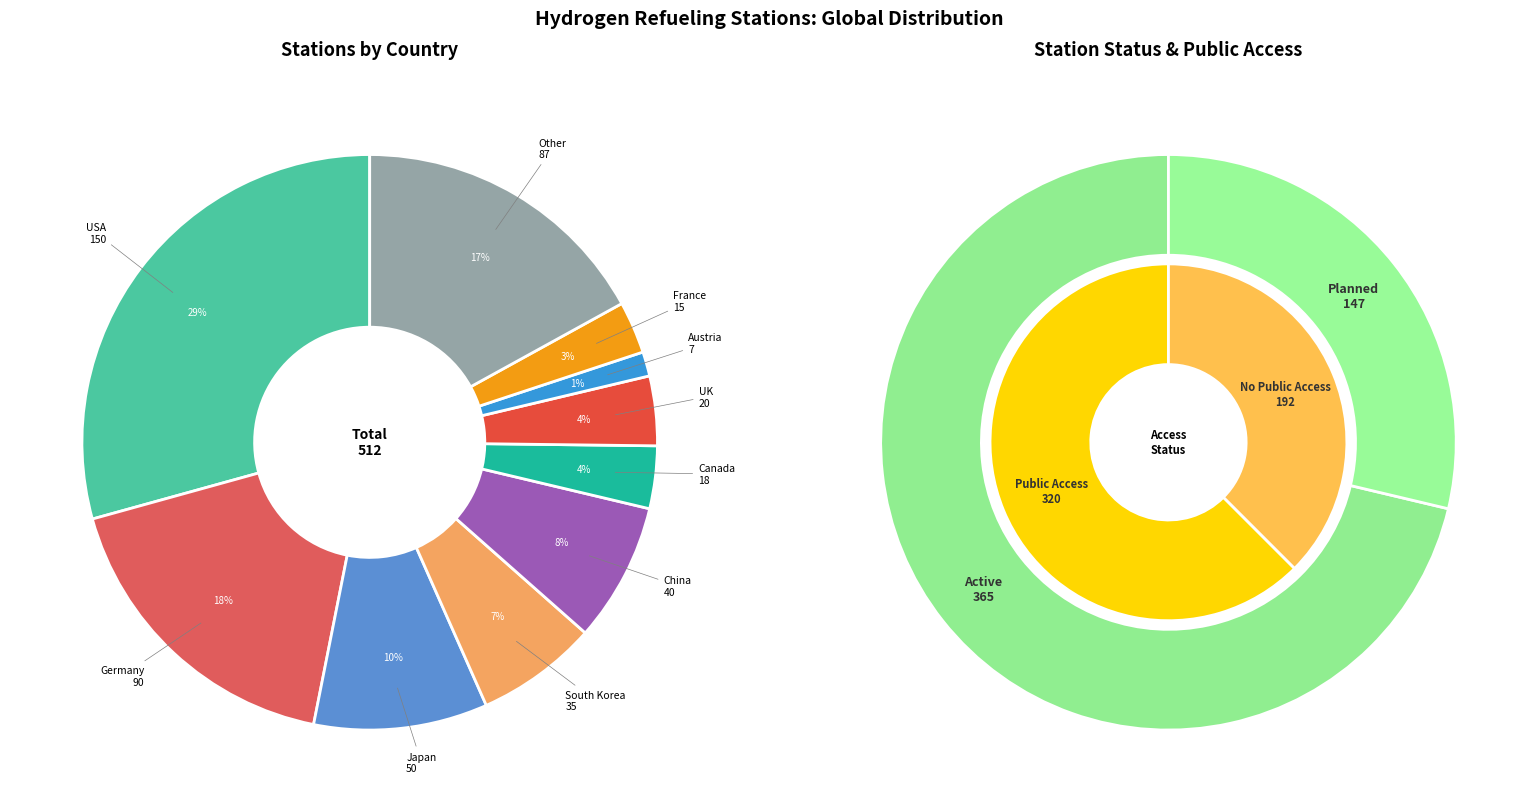

Is it true that planned is 29% of the pie?

True